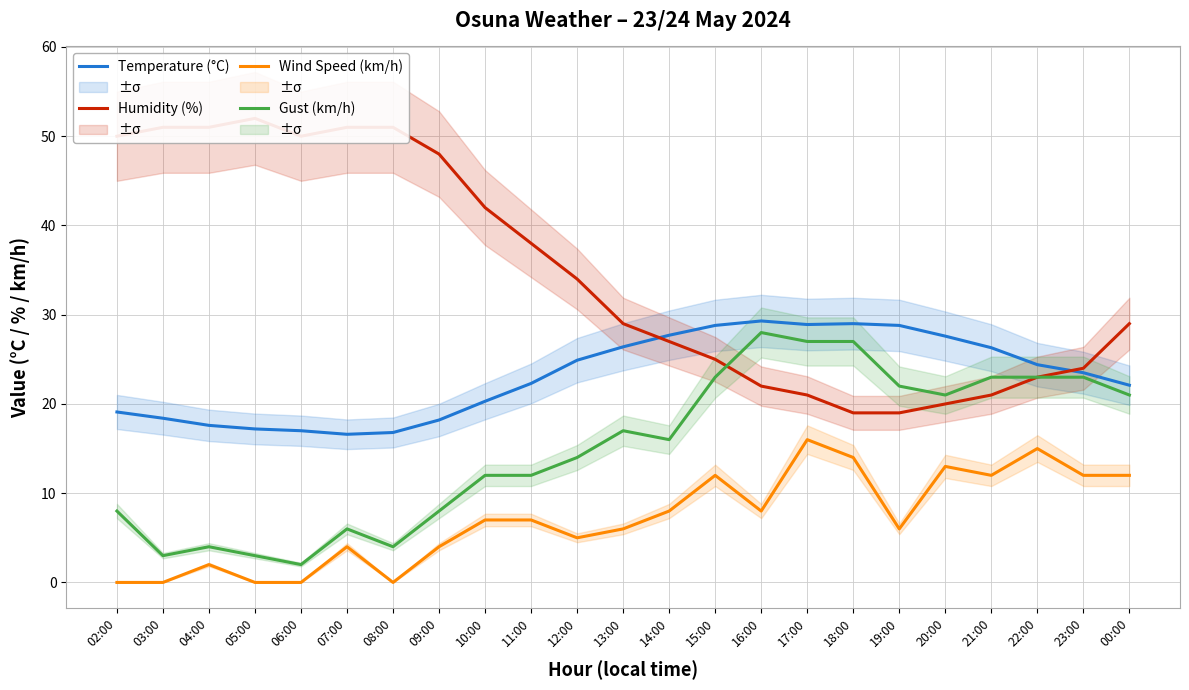

What is the label of the 1st point from the right?

00:00